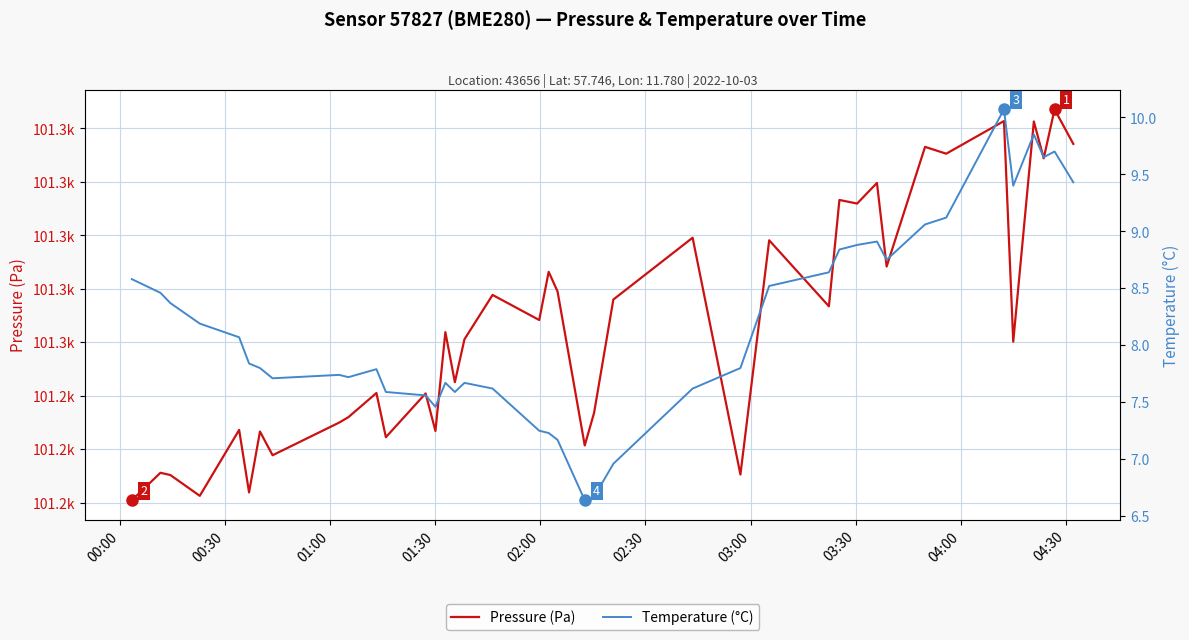

The Pressure (Pa) series shows 101200.9 at 00:00. True or false?

True